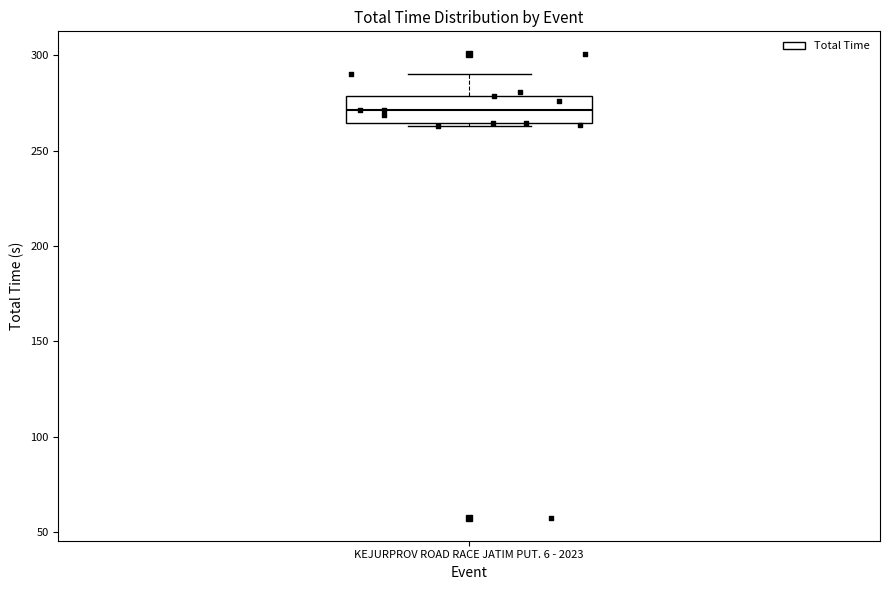

Where does the median line of the box for KEJURPROV ROAD RACE JATIM PUT. 6 - 2023 sit on the y-axis? The values are not printed on the chart, so give them approximately, as read against the axis.

270